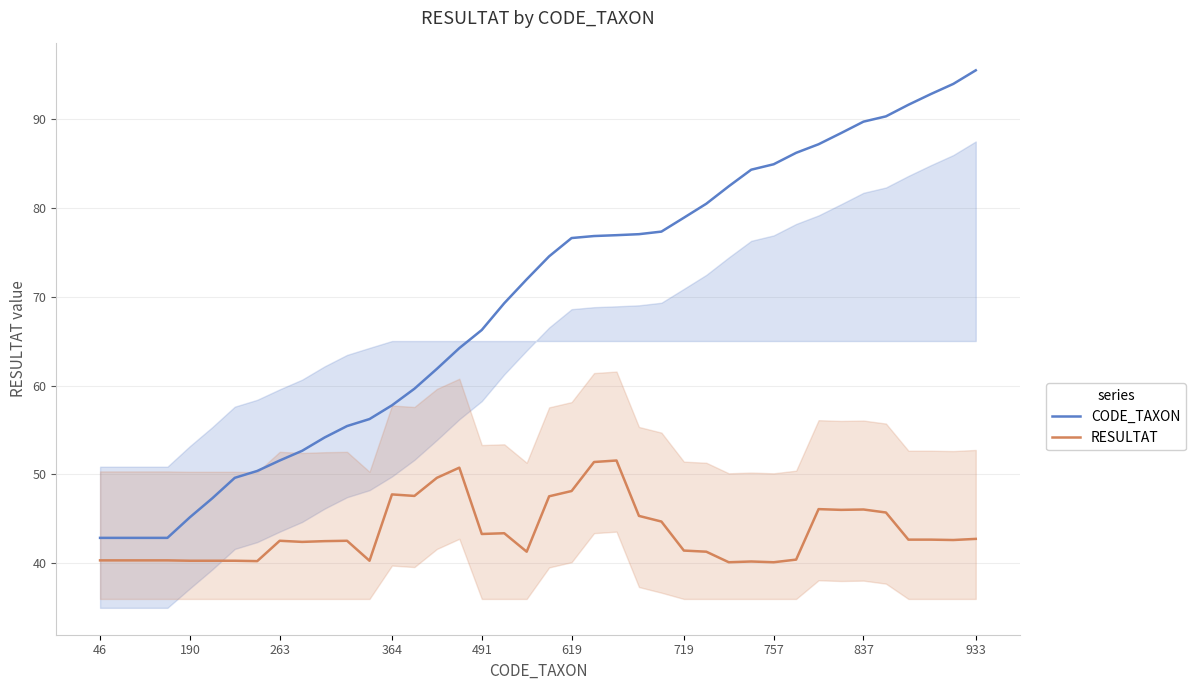

Rank the series at 10 from highest to lowest value.

CODE_TAXON, RESULTAT